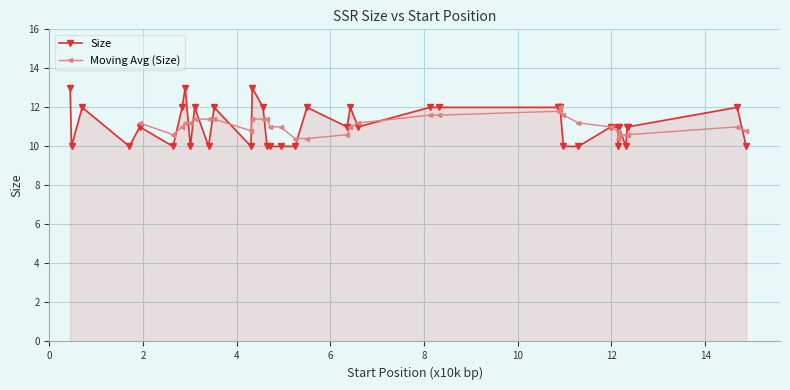

Which has a higher value, (A)10 or (T)11?

(T)11